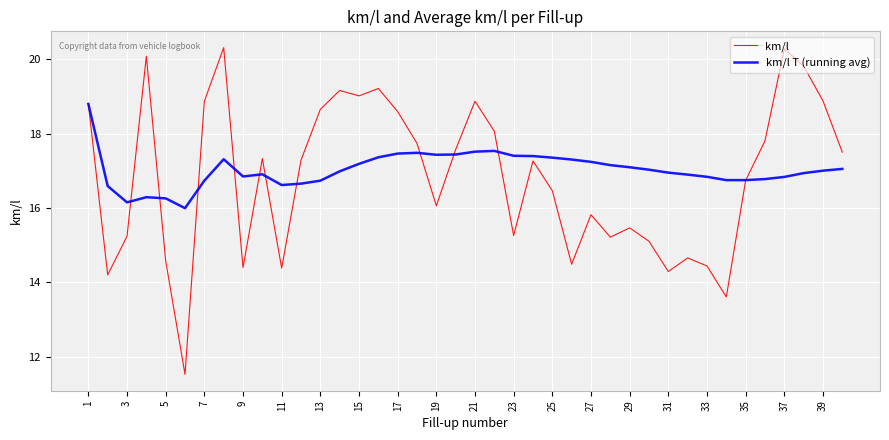

What is the minimum value for km/l?

11.5